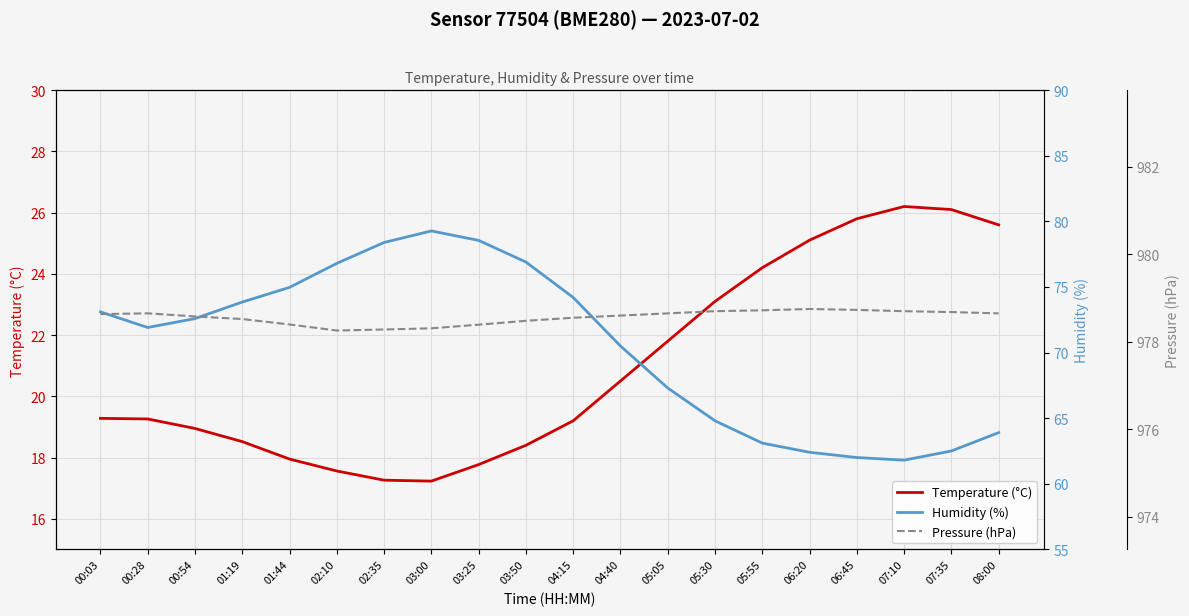

At which category is the sum across all series the highest?

03:00